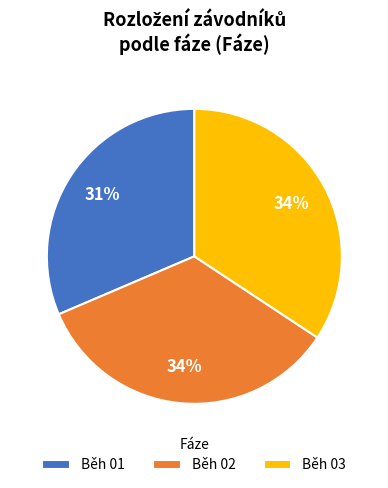

To the nearest percent, what is the combined percentage of Běh 02 and Běh 03?

69%